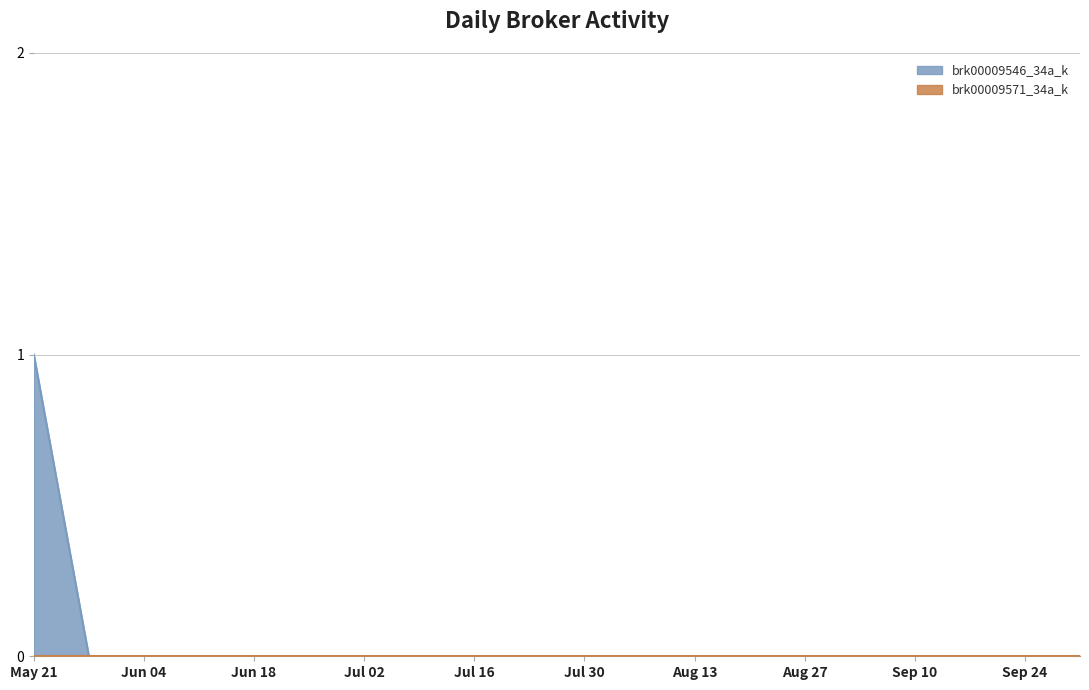

How many categories are shown in the chart?

20